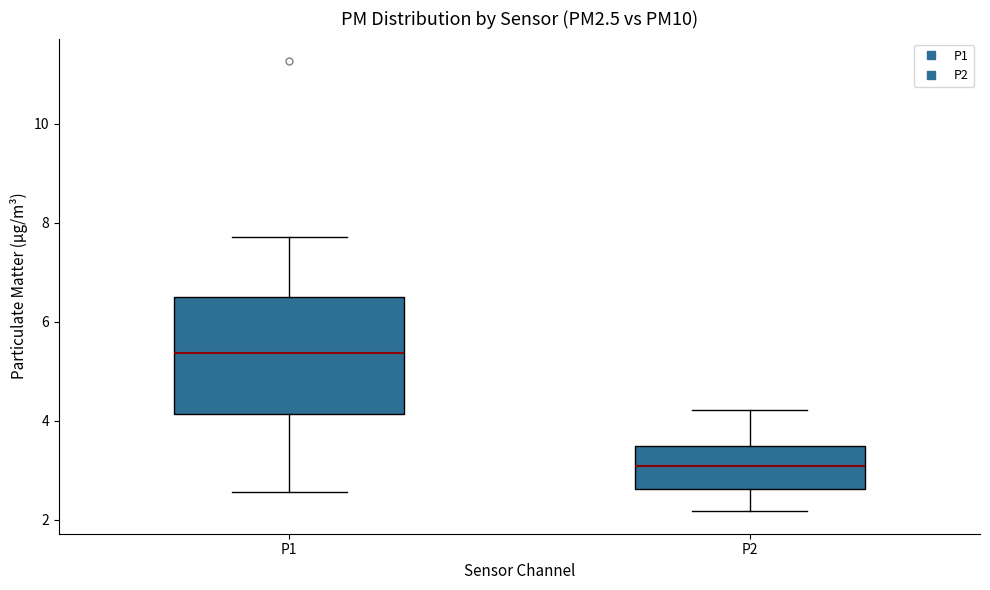

Where is the lower edge of the box for P1 on the y-axis? The values are not printed on the chart, so give them approximately, as read against the axis.

4.2